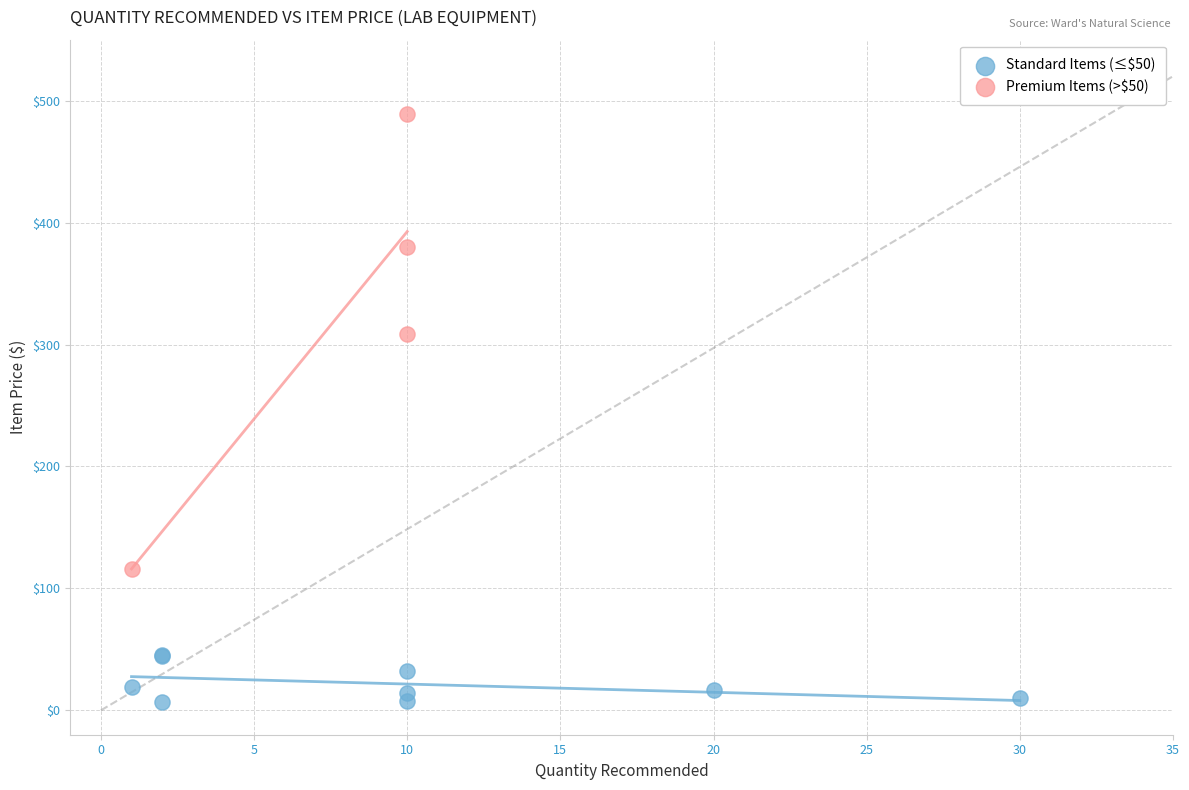

Which series reaches the maximum Y coordinate?

Premium Items (>$50)